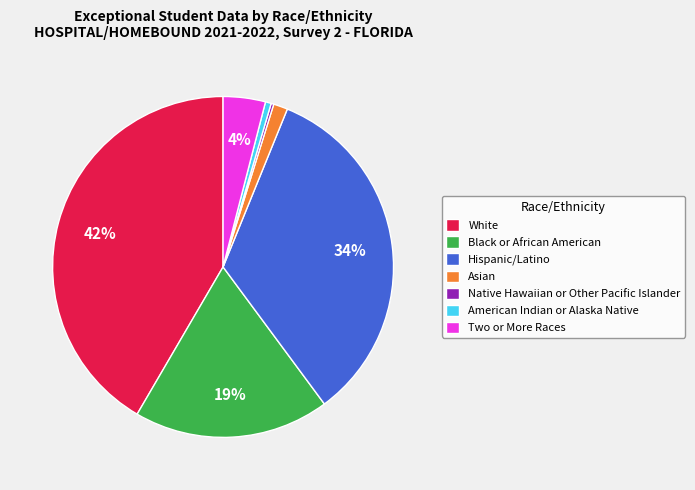

Is it true that Two or More Races is 4% of the pie?

True